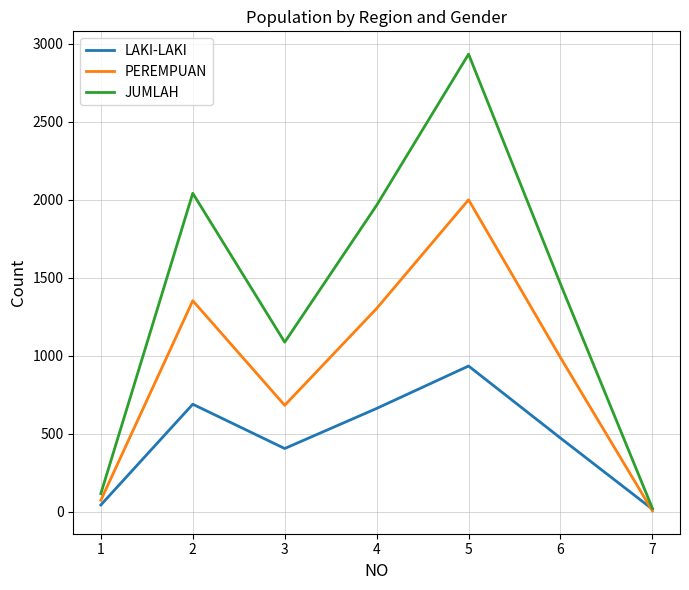

What is the average value of the PEREMPUAN series?

915